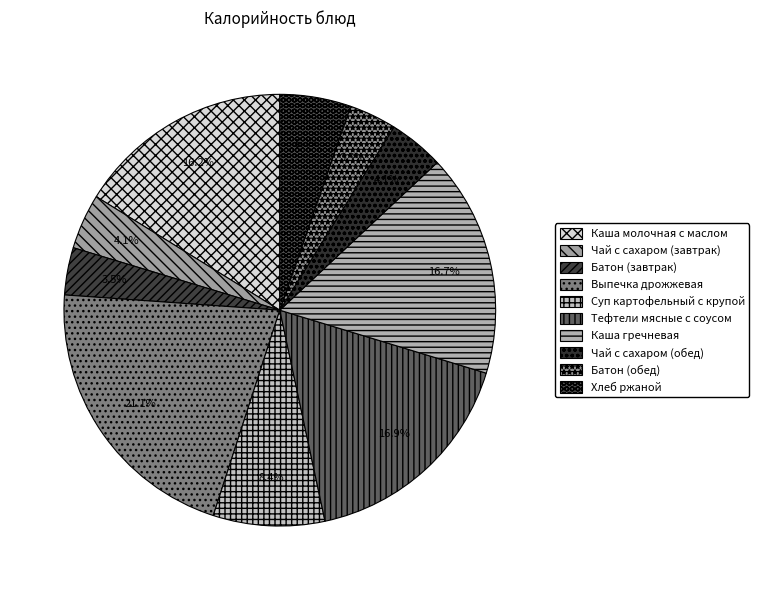

Which has a higher value, Батон (обед) or Каша молочная с маслом?

Каша молочная с маслом